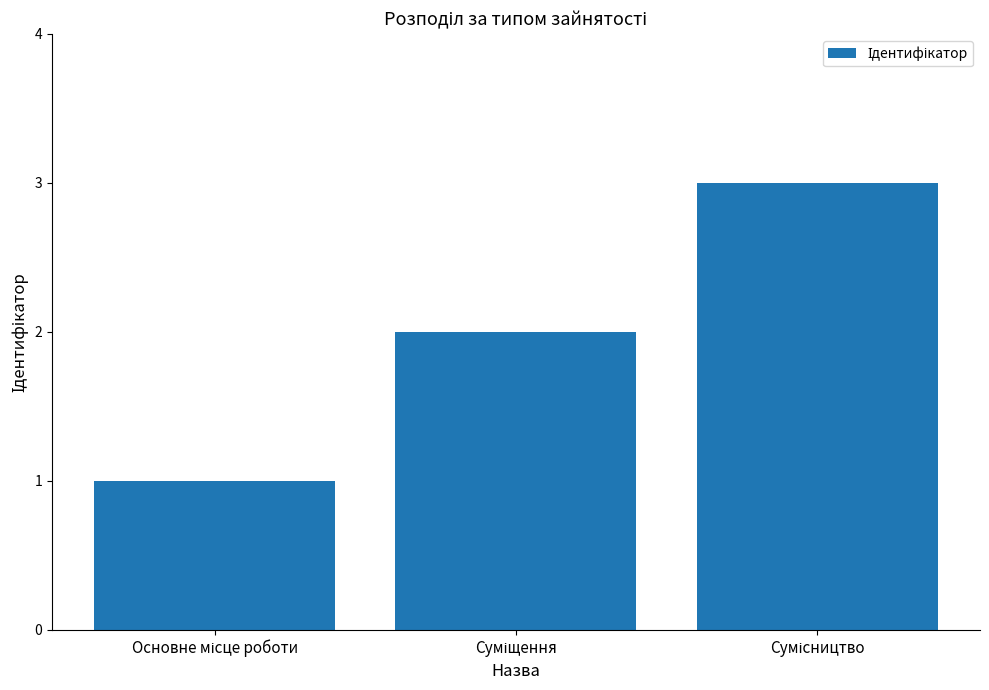

What is the greatest value displayed?

3